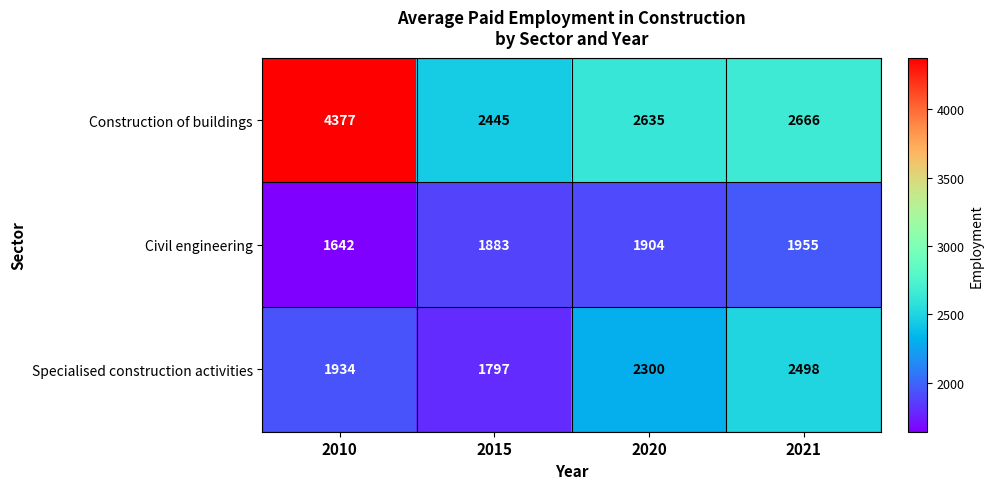

The value of Specialised construction activities at 2021 is 2498. True or false?

True